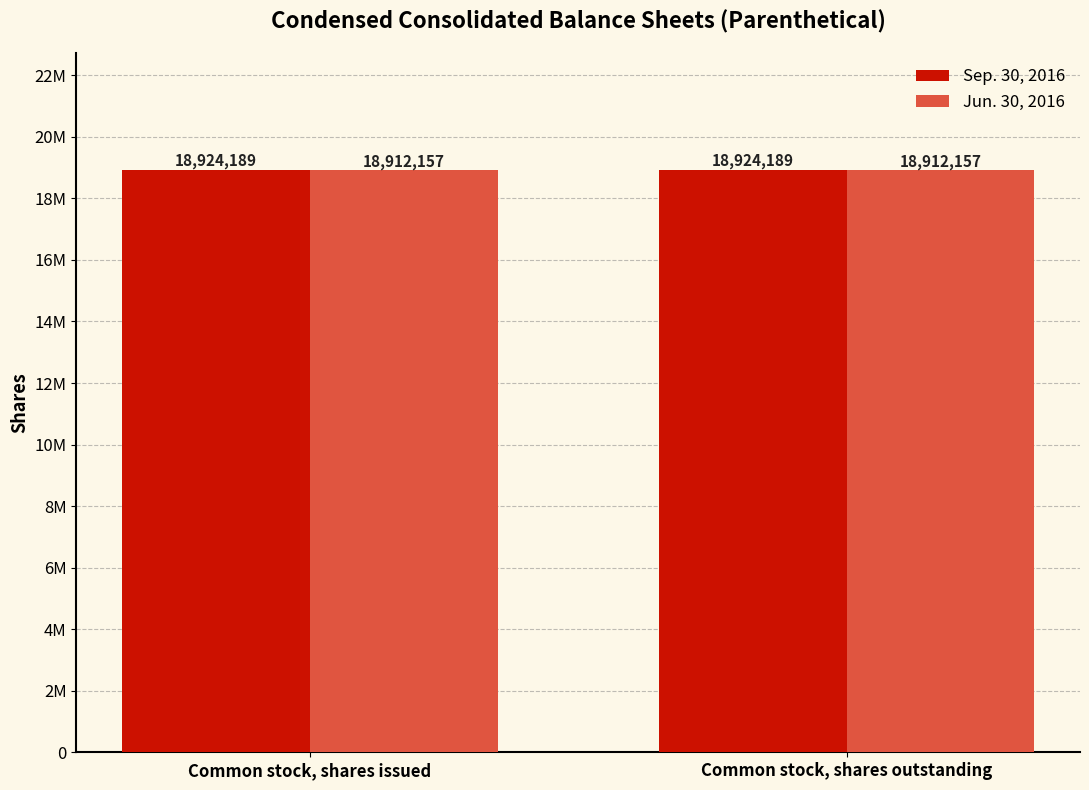

True or false: Jun. 30, 2016 has a value of 5524852 at Common stock, shares outstanding.

False